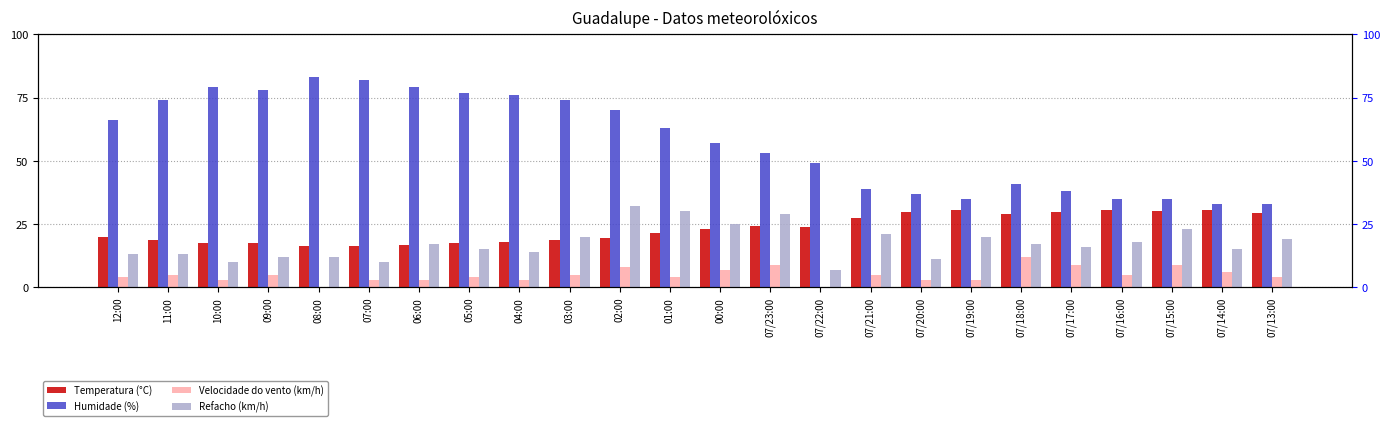

Rank the series by their maximum value, from highest to lowest.

Humidade (%), Refacho (km/h), Temperatura (°C), Velocidade do vento (km/h)